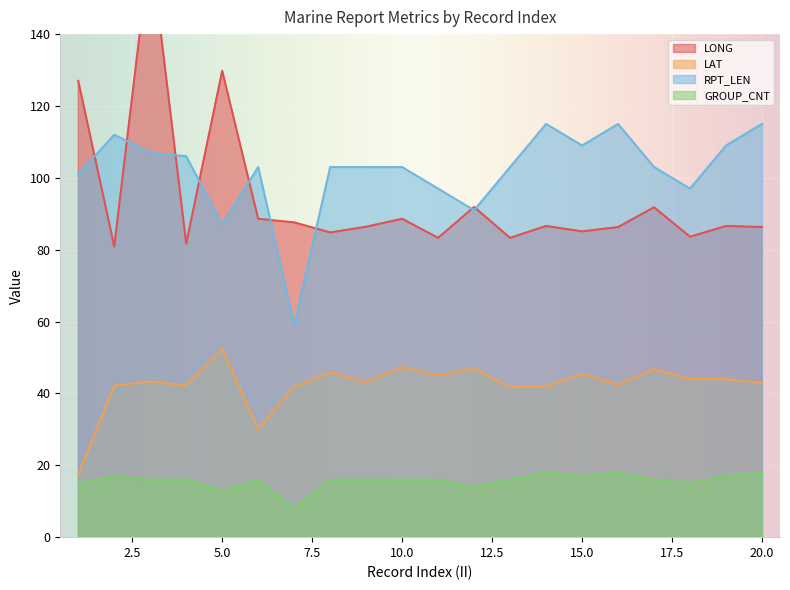

How many data points in LONG are less than 86?

7